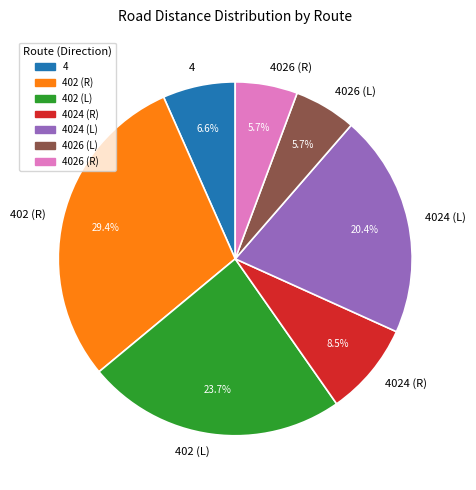

Combined, what portion of the pie is 4026 (R) and 4026 (L)?

11.4%